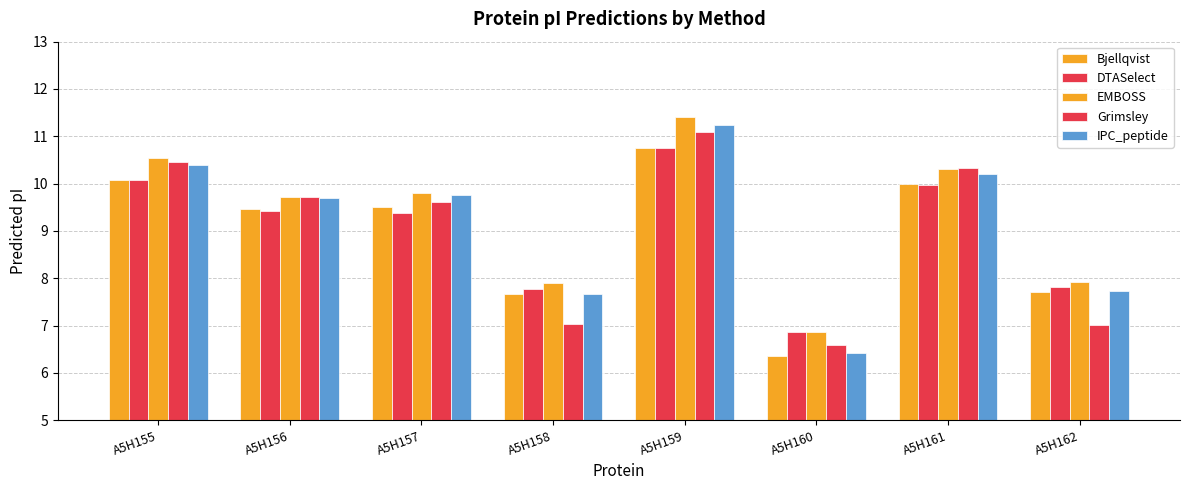

Rank the series by their maximum value, from highest to lowest.

EMBOSS, IPC_peptide, Grimsley, Bjellqvist, DTASelect